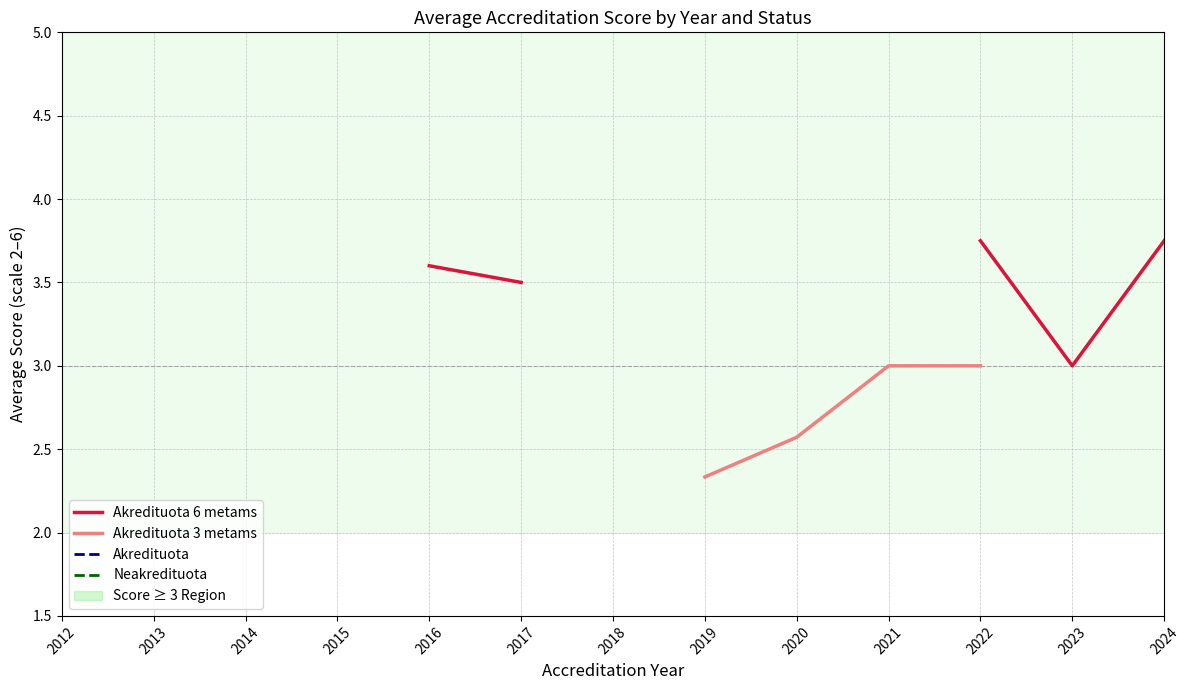

True or false: Akredituota and Neakredituota intersect in this chart.

False